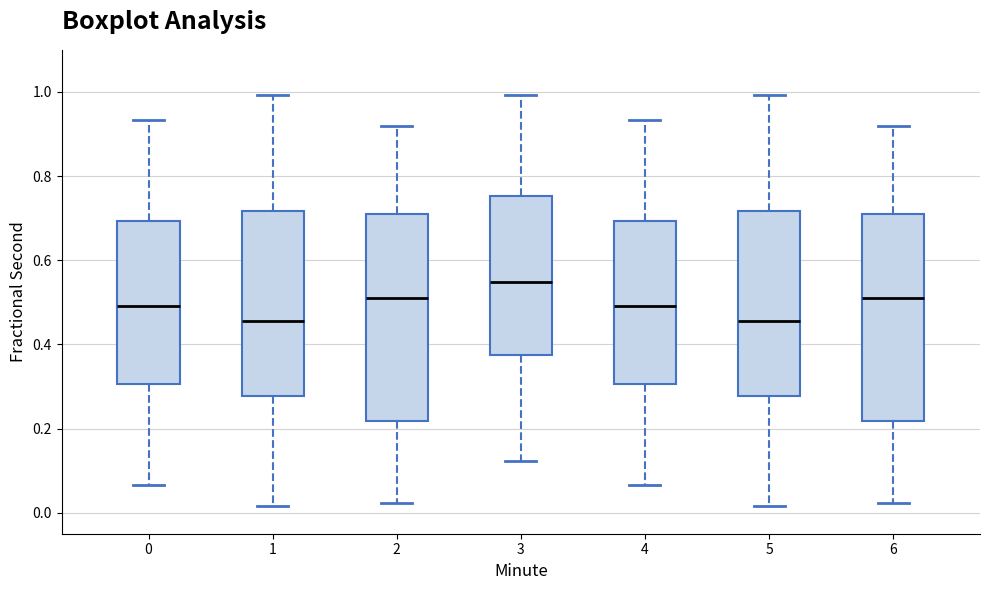

Reading left to right, transcribe this box plot: for each box, give where its median line is, the range the box spans, and where its two whiskers end, as read against the y-axis. The values are not printed on the chart, so give them approximately, as read against the axis.

0: median 0.50, box 0.30 to 0.70, whiskers 0.06 to 0.94
1: median 0.46, box 0.28 to 0.72, whiskers 0.02 to 1.00
2: median 0.52, box 0.22 to 0.70, whiskers 0.02 to 0.92
3: median 0.54, box 0.38 to 0.76, whiskers 0.12 to 1.00
4: median 0.50, box 0.30 to 0.70, whiskers 0.06 to 0.94
5: median 0.46, box 0.28 to 0.72, whiskers 0.02 to 1.00
6: median 0.52, box 0.22 to 0.70, whiskers 0.02 to 0.92